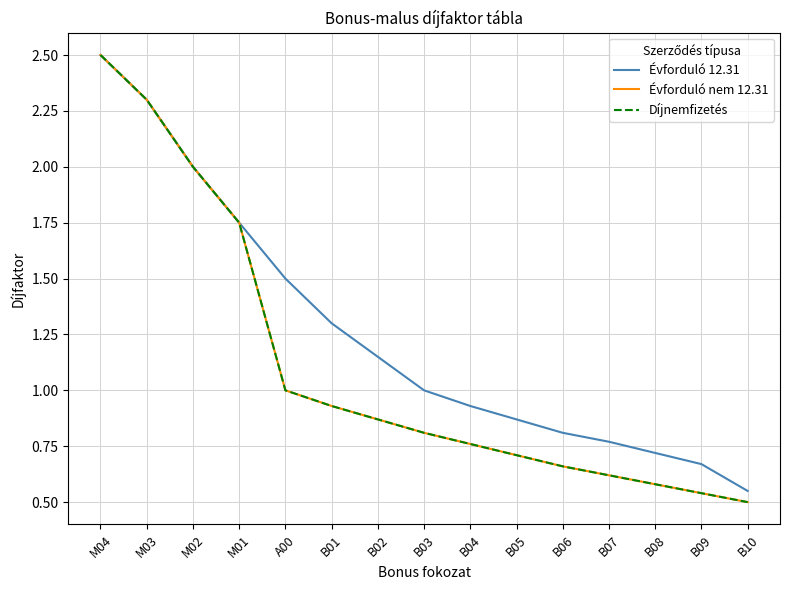

Which category has the lowest value in the Díjnemfizetés series?

B10